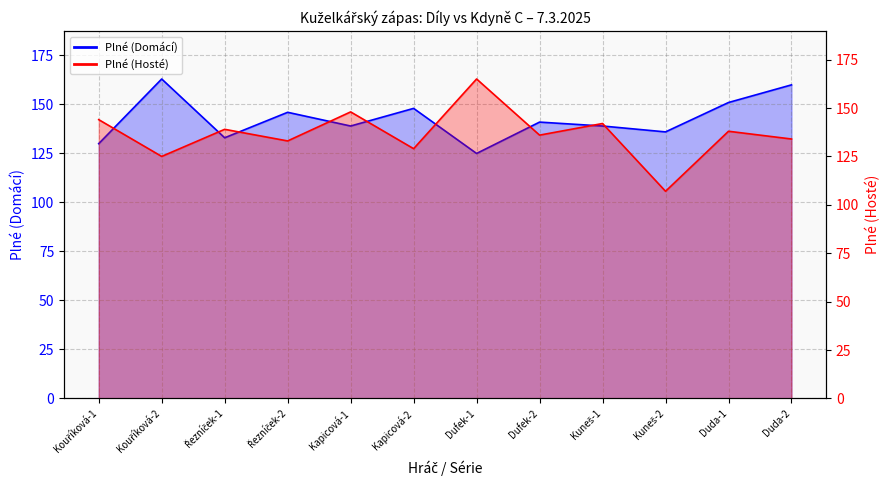

Reading left to right, transcribe all the data shown in this chart.

Plné (Domácí): 130	163	133	146	139	148	125	141	139	136	151	160
Plné (Hosté): 144	125	139	133	148	129	165	136	142	107	138	134